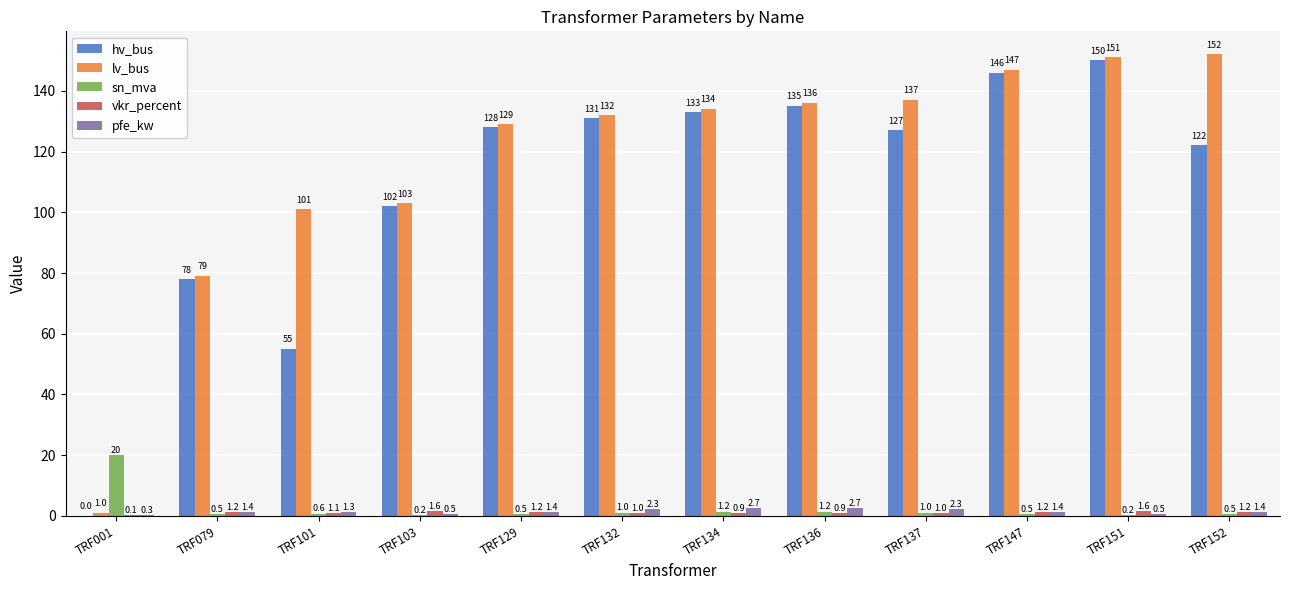

At which category is the sum across all series the highest?

TRF151